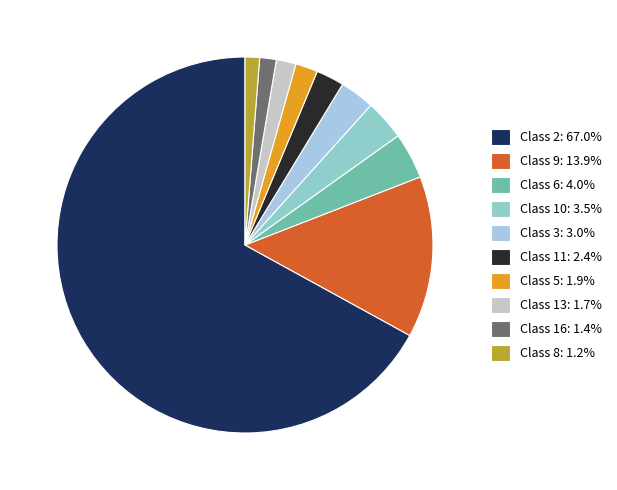

The Class 8 slice represents 1% of the pie. True or false?

True